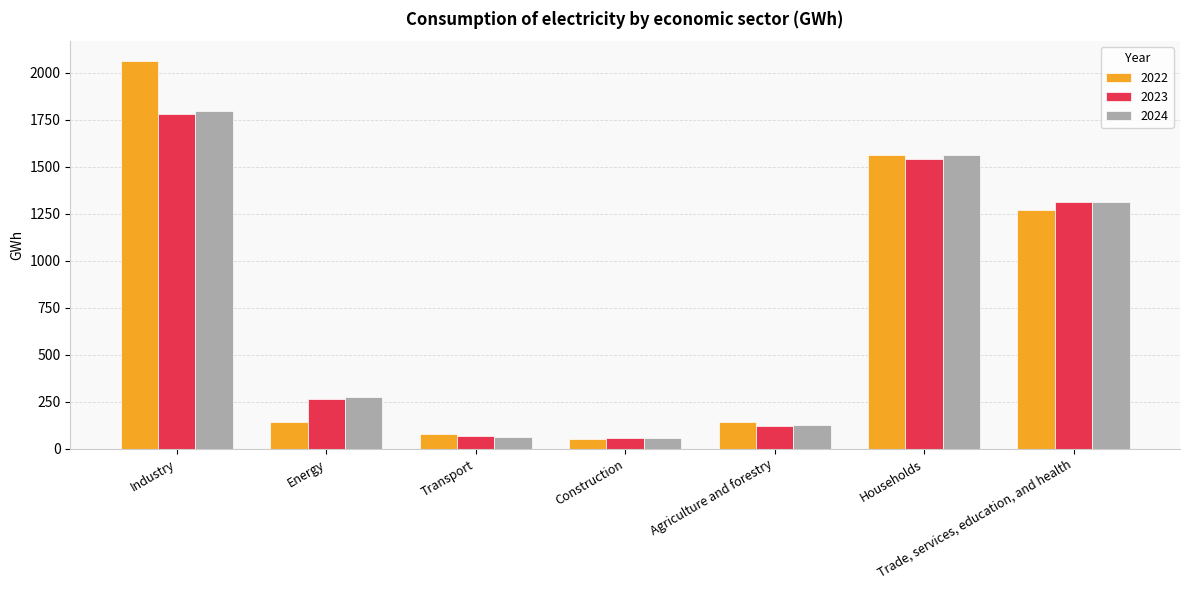

Which series has the largest range (max minus min)?

2022